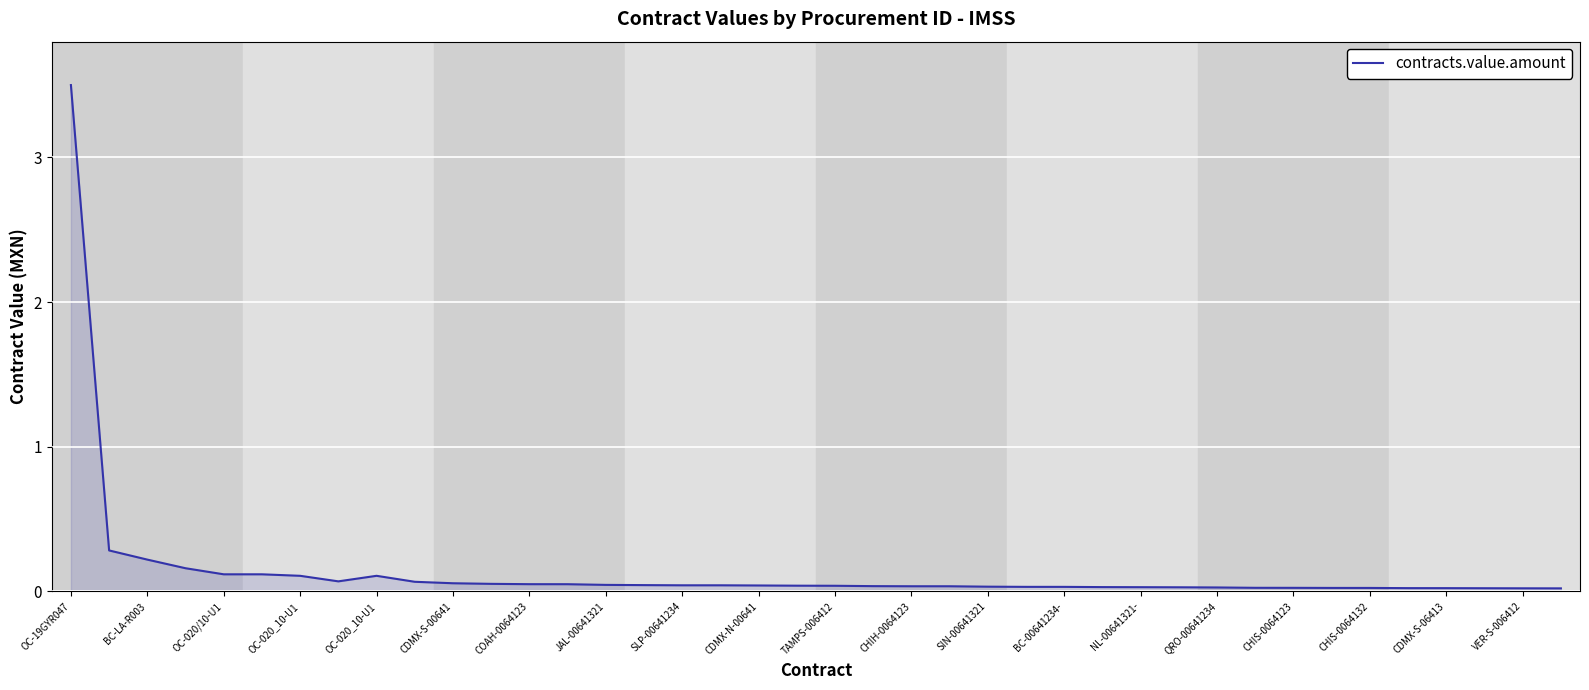

What is the maximum value shown in the chart?

3.5